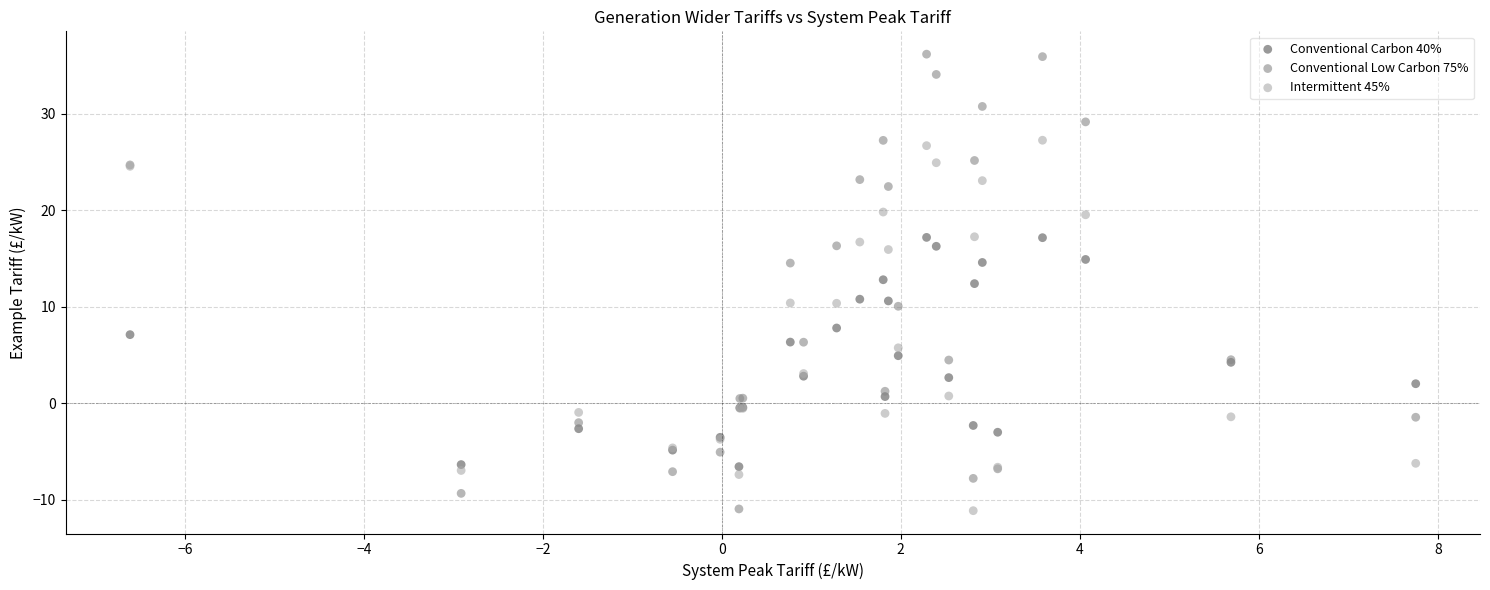

What is the X range (max minus min) for the scatter plot?

14.4